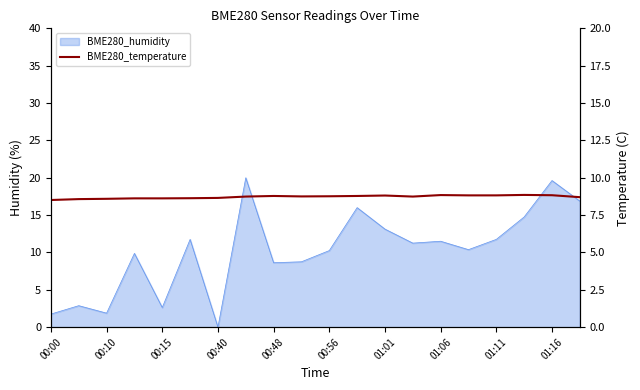

Reading left to right, extract all data points from this chart.

8.5	8.6	8.6	8.6	8.6	8.6	8.7	8.7	8.8	8.8	8.8	8.8	8.8	8.7	8.8	8.8	8.8	8.8	8.8	8.7